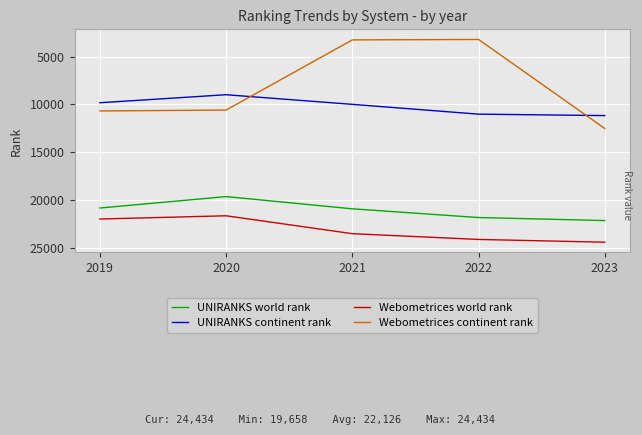

Rank the series at 2020 from lowest to highest value.

UNIRANKS continent rank, Webometrices continent rank, UNIRANKS world rank, Webometrices world rank